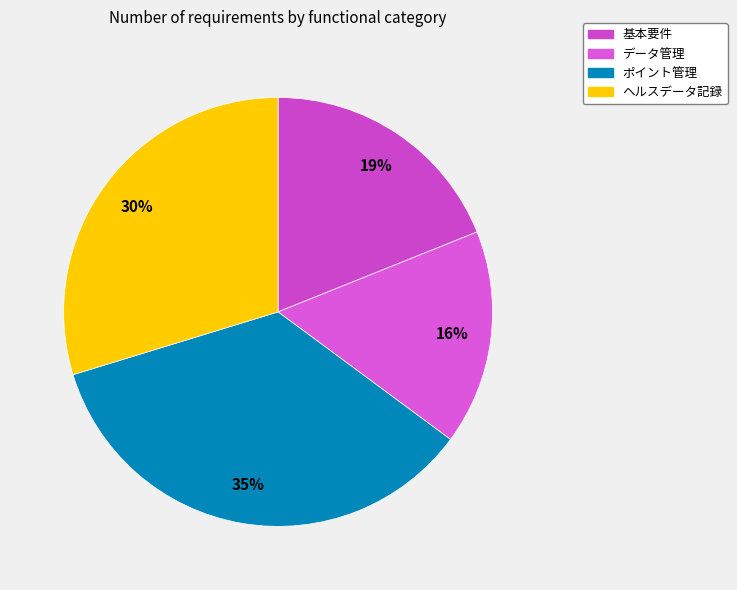

Which slice is the smallest?

データ管理